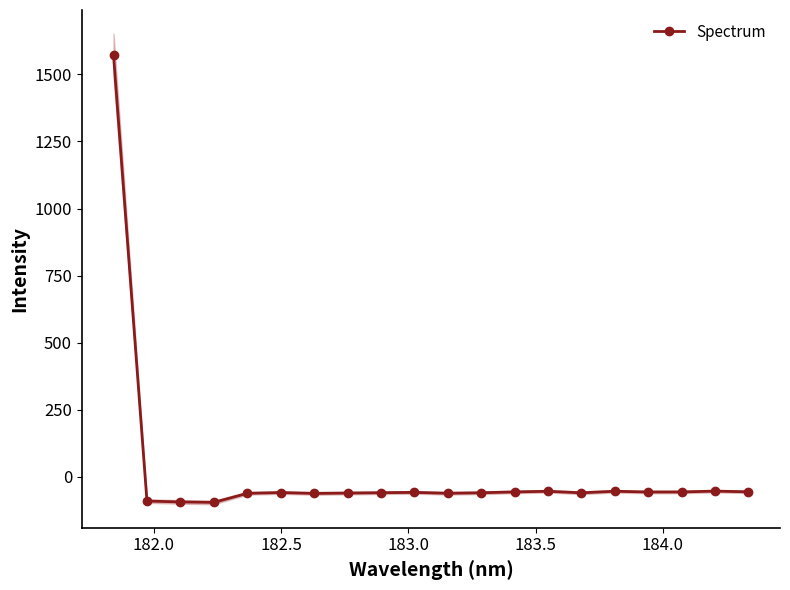

How many lines are shown in the chart?

1